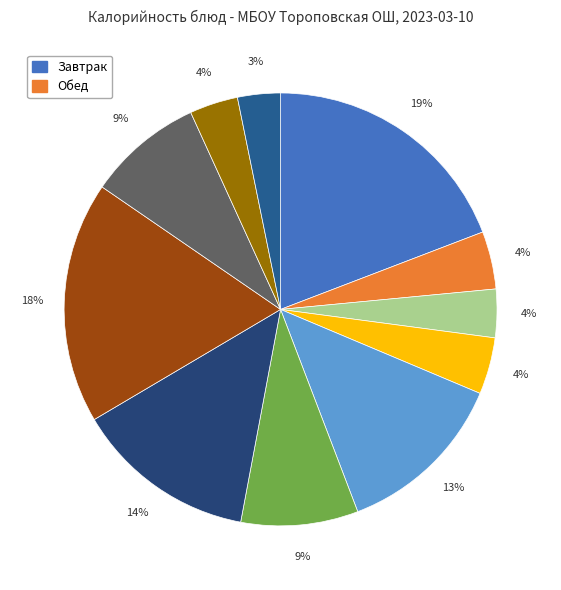

To the nearest percent, what is the average slice percentage?

9%